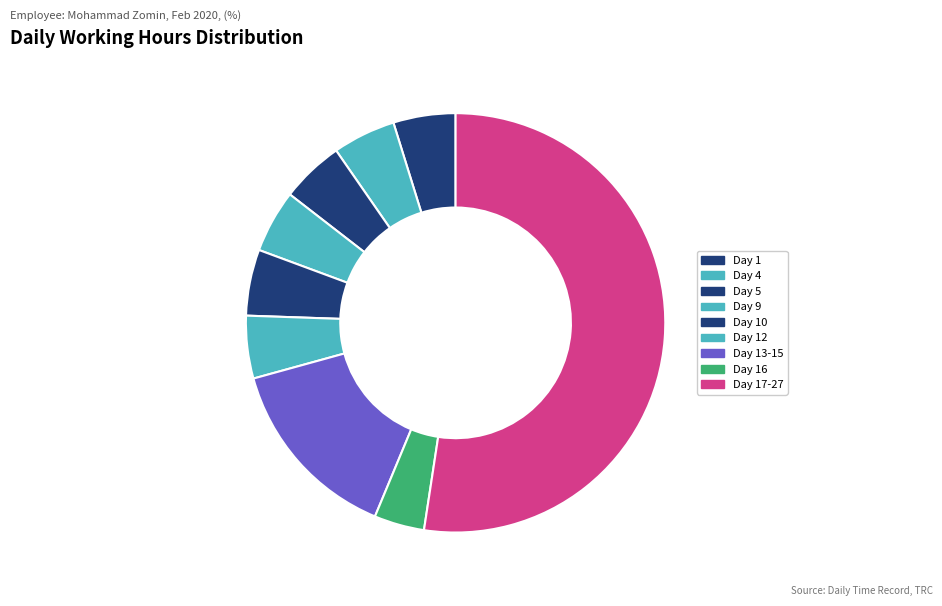

Is there any slice that represents more than half of the pie?

Yes